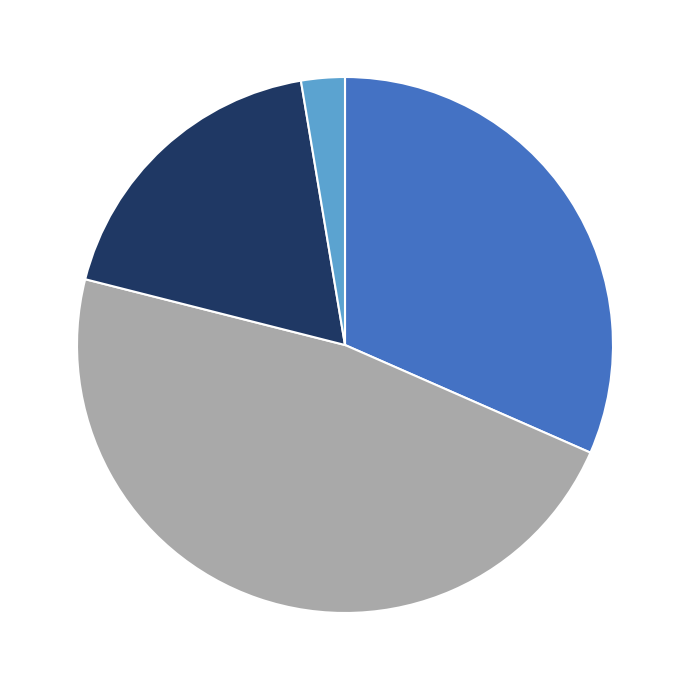

Is there a majority slice in this chart?

No